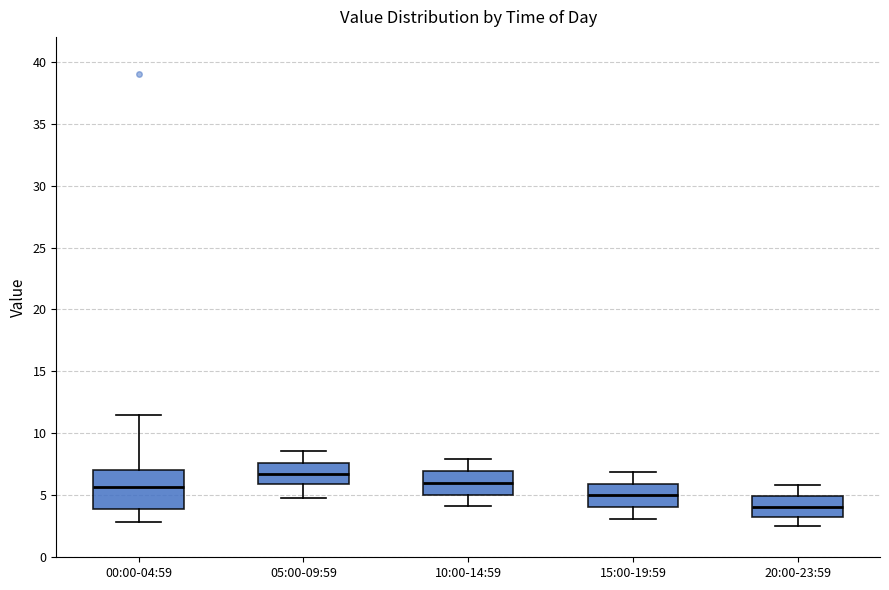

Reading left to right, read every box against the y-axis: the position of its median line, the range the box covers, and the ends of its whiskers. The values are not printed on the chart, so give them approximately, as read against the axis.

00:00-04:59: median 5.5, box 4.0 to 7.0, whiskers 3.0 to 11.5
05:00-09:59: median 7.0, box 6.0 to 7.5, whiskers 5.0 to 8.5
10:00-14:59: median 6.0, box 5.0 to 7.0, whiskers 4.0 to 8.0
15:00-19:59: median 5.0, box 4.0 to 6.0, whiskers 3.0 to 7.0
20:00-23:59: median 4.0, box 3.5 to 5.0, whiskers 2.5 to 6.0